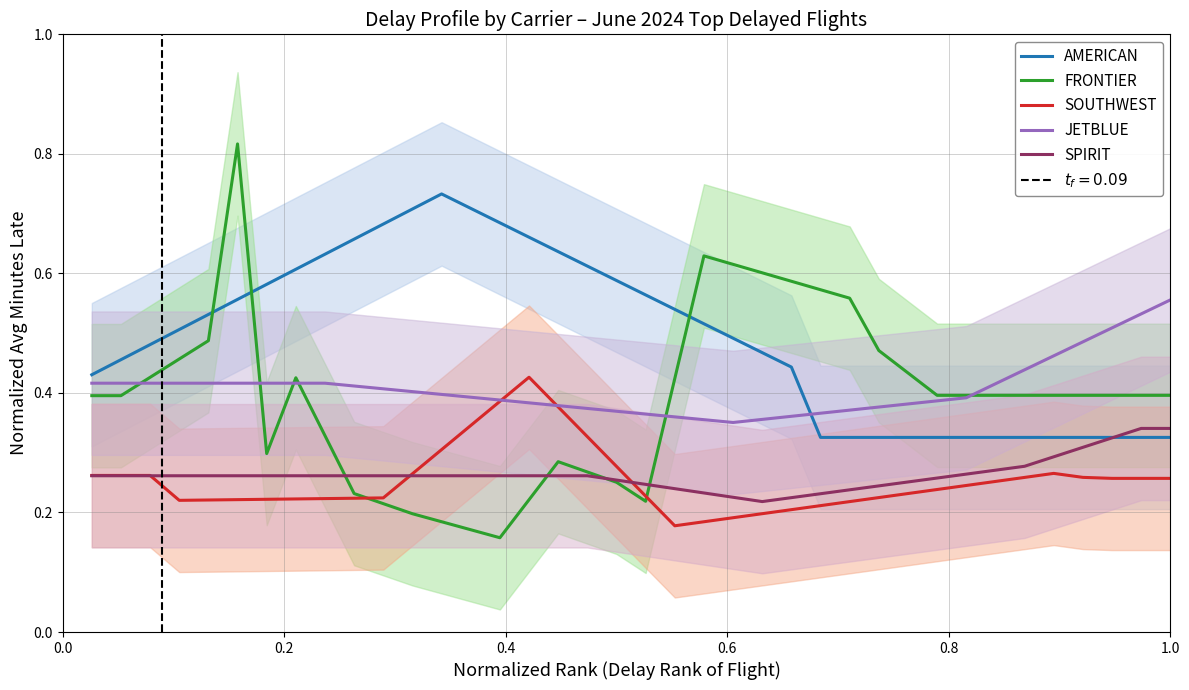

How many distinct data groups are displayed?

5